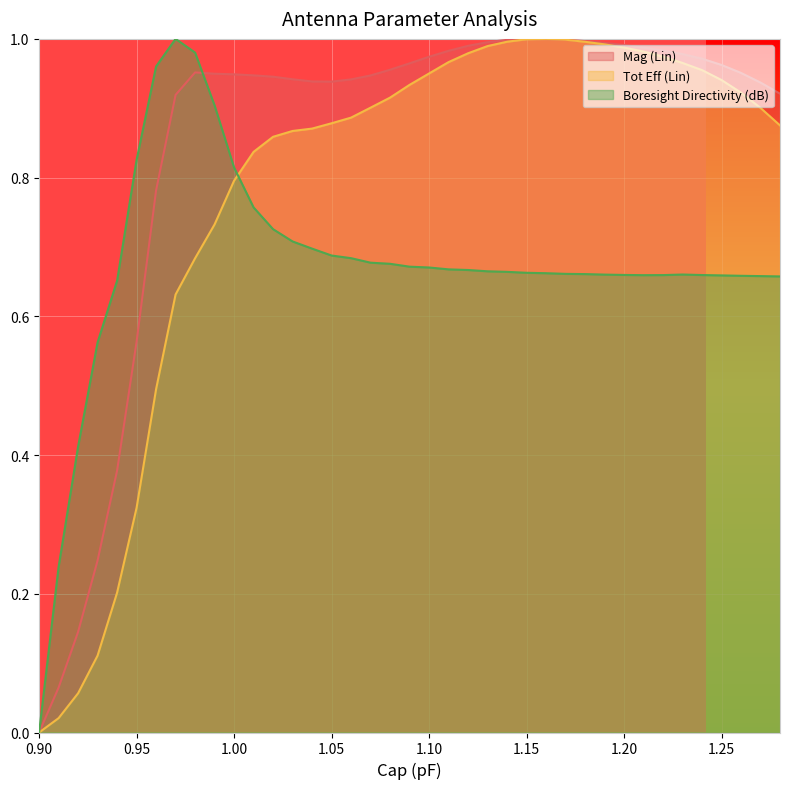

Reading left to right, what are all the values shown in this chart?

Mag (Lin): 0.0	0.1	0.1	0.2	0.4	0.6	0.8	0.9	1.0	0.9	0.9	0.9	0.9	0.9	0.9	0.9	0.9	0.9	1.0	1.0	1.0	1.0	1.0	1.0	1.0	1.0	1.0	1.0	1.0	1.0	1.0	1.0	1.0	1.0	1.0	1.0	1.0	0.9	0.9
Tot Eff (Lin): 0.0	0.0	0.1	0.1	0.2	0.3	0.5	0.6	0.7	0.7	0.8	0.8	0.9	0.9	0.9	0.9	0.9	0.9	0.9	0.9	1.0	1.0	1.0	1.0	1.0	1.0	1.0	1.0	1.0	1.0	1.0	1.0	1.0	1.0	1.0	0.9	0.9	0.9	0.9
Boresight Directivity (dB): 0.0	0.2	0.4	0.6	0.7	0.8	1.0	1.0	1.0	0.9	0.8	0.8	0.7	0.7	0.7	0.7	0.7	0.7	0.7	0.7	0.7	0.7	0.7	0.7	0.7	0.7	0.7	0.7	0.7	0.7	0.7	0.7	0.7	0.7	0.7	0.7	0.7	0.7	0.7